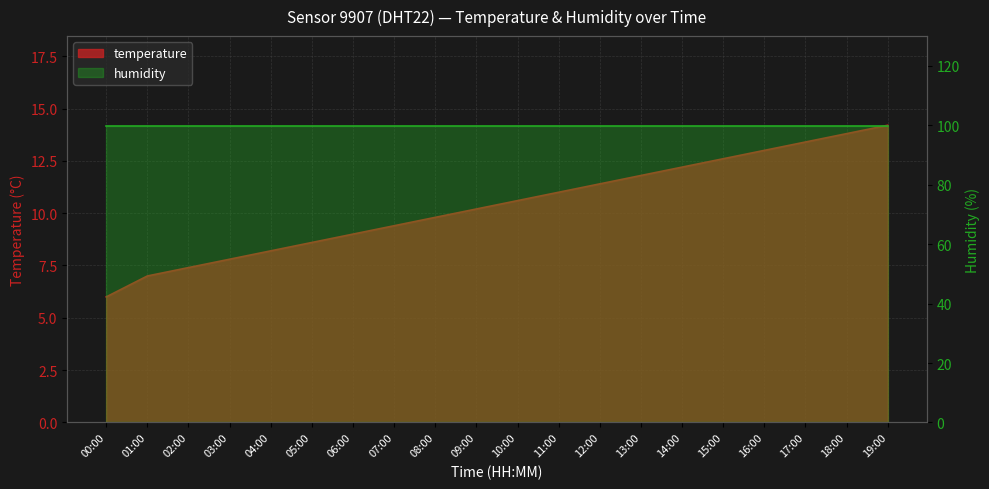

True or false: the data shows 11.8 at 13:00.

True